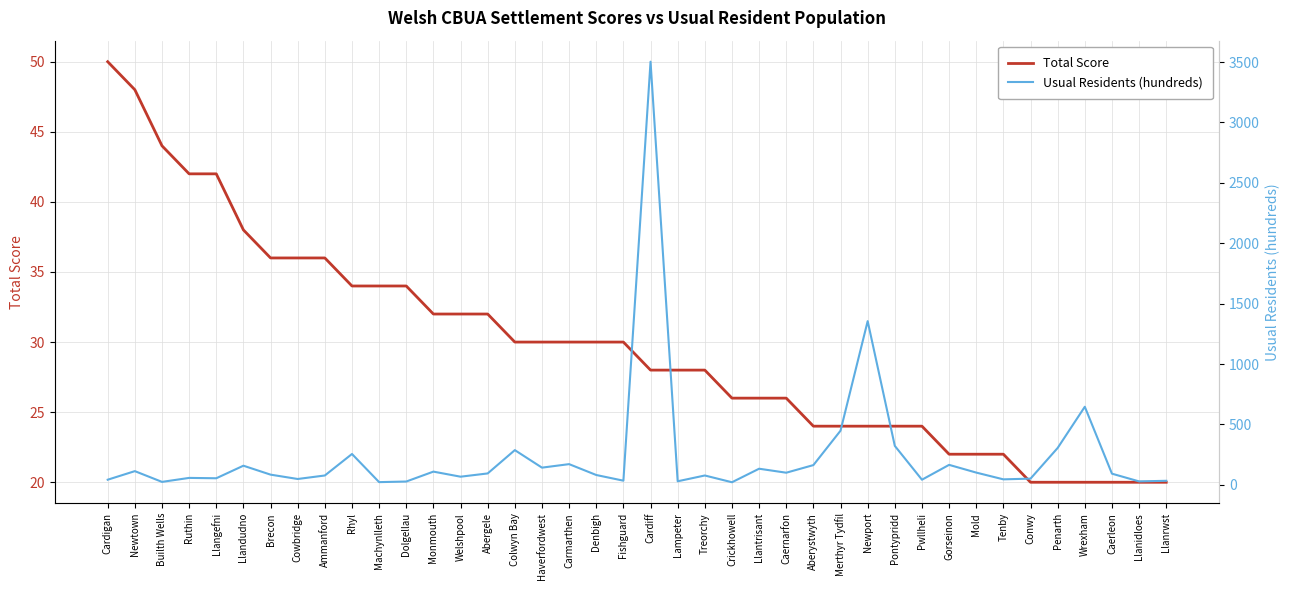

What is the sum of the Total Score values at Cardigan and Caernarfon?

76